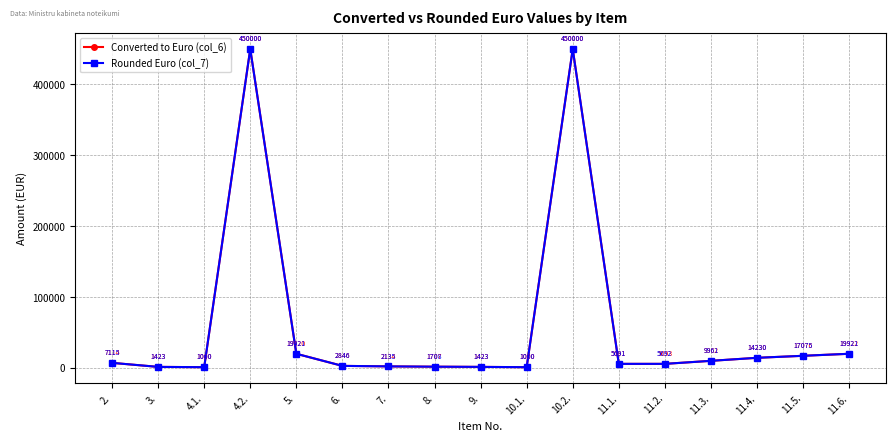

Which series changed the most between 4.2. and 7.?

Converted to Euro (col_6)